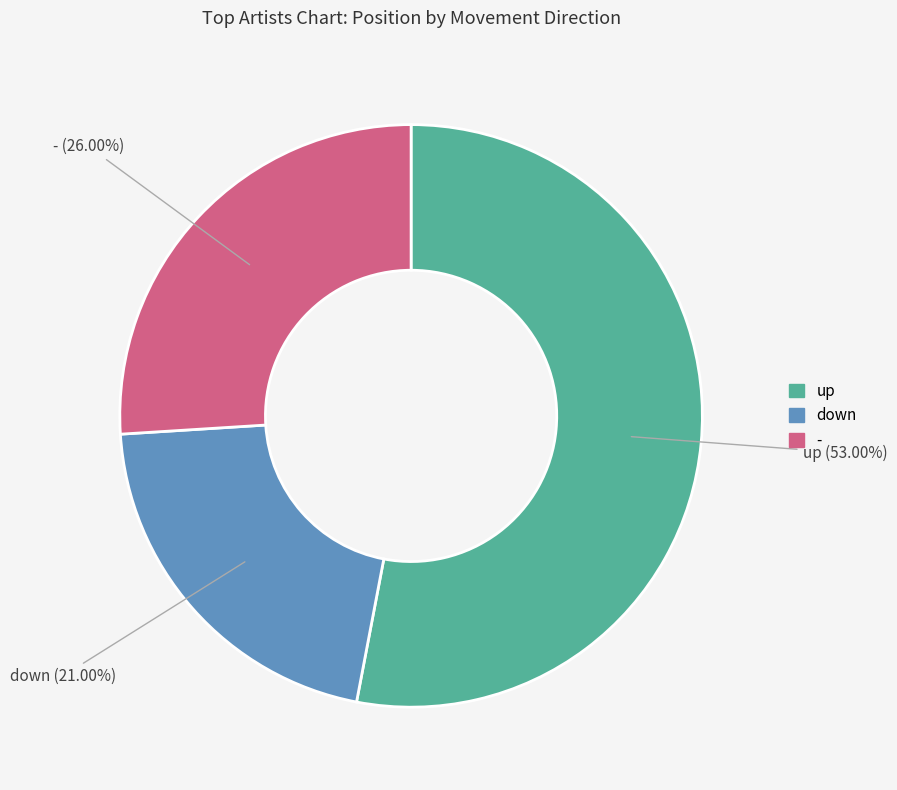

Rank the categories by value from lowest to highest.

down, -, up